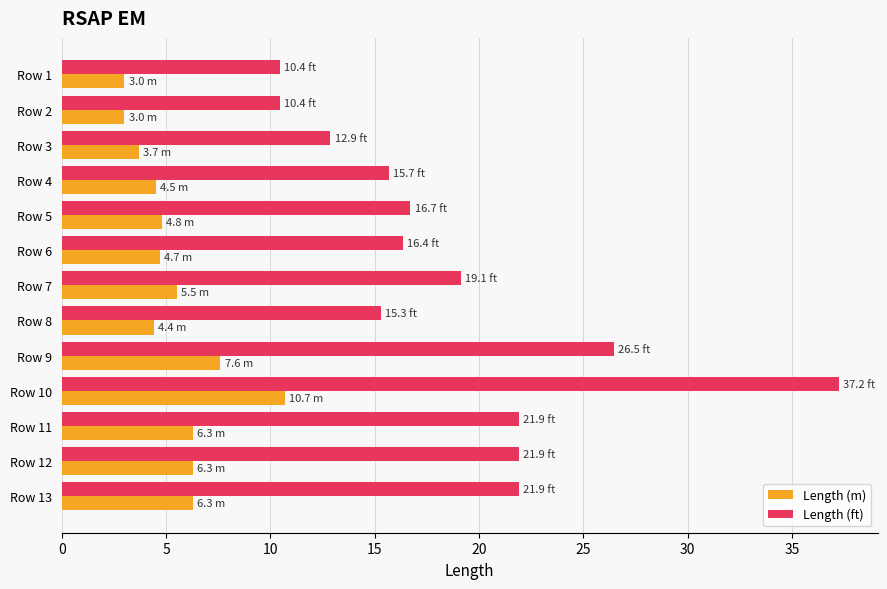

Which series changed the most between Row 3 and Row 11?

Length (ft)